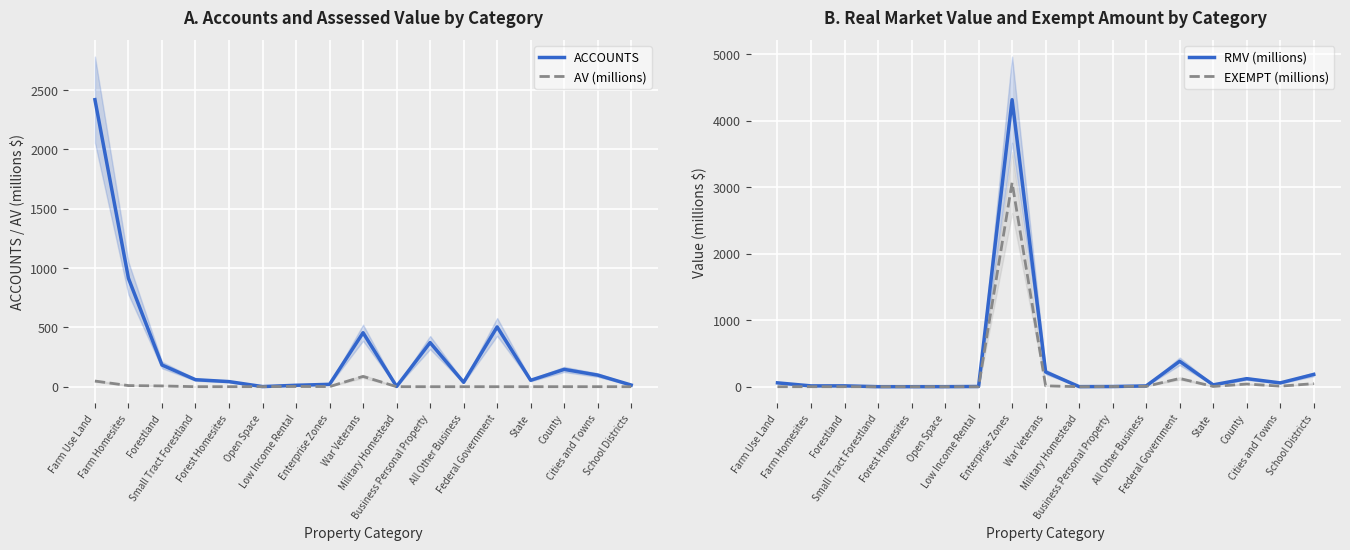

How many interior local valleys does the RMV (millions) series have?

5